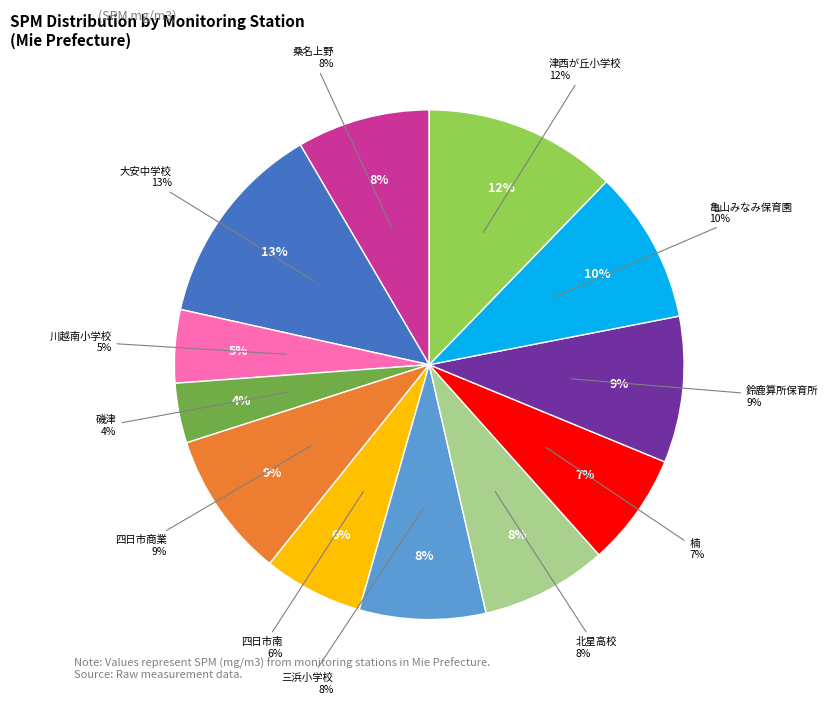

To the nearest percent, what percentage of the pie is 鈴鹿算所保育所(10)?

9%